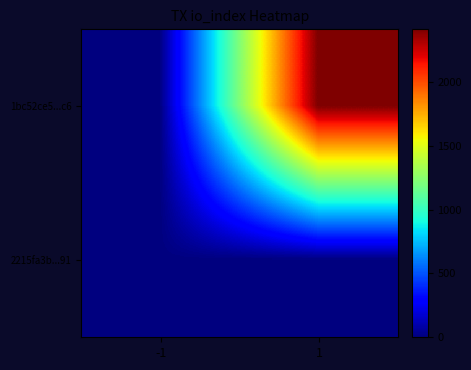

Which series has the largest range (max minus min)?

1bc52ce5...c6